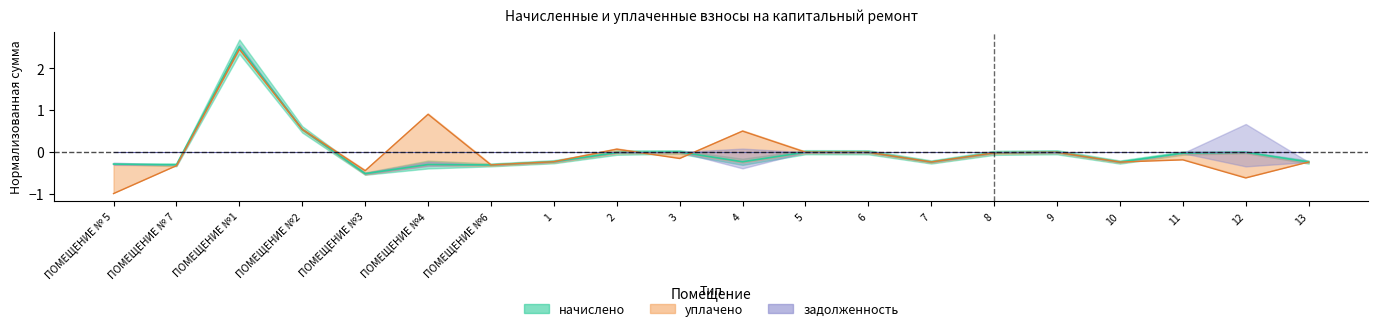

List the labels in order of начислено value, largest first.

ПОМЕЩЕНИЕ №1, ПОМЕЩЕНИЕ №2, 3, 5, 6, 9, 12, 2, 8, 11, 1, 4, 7, 10, 13, ПОМЕЩЕНИЕ № 5, ПОМЕЩЕНИЕ №4, ПОМЕЩЕНИЕ № 7, ПОМЕЩЕНИЕ №6, ПОМЕЩЕНИЕ №3